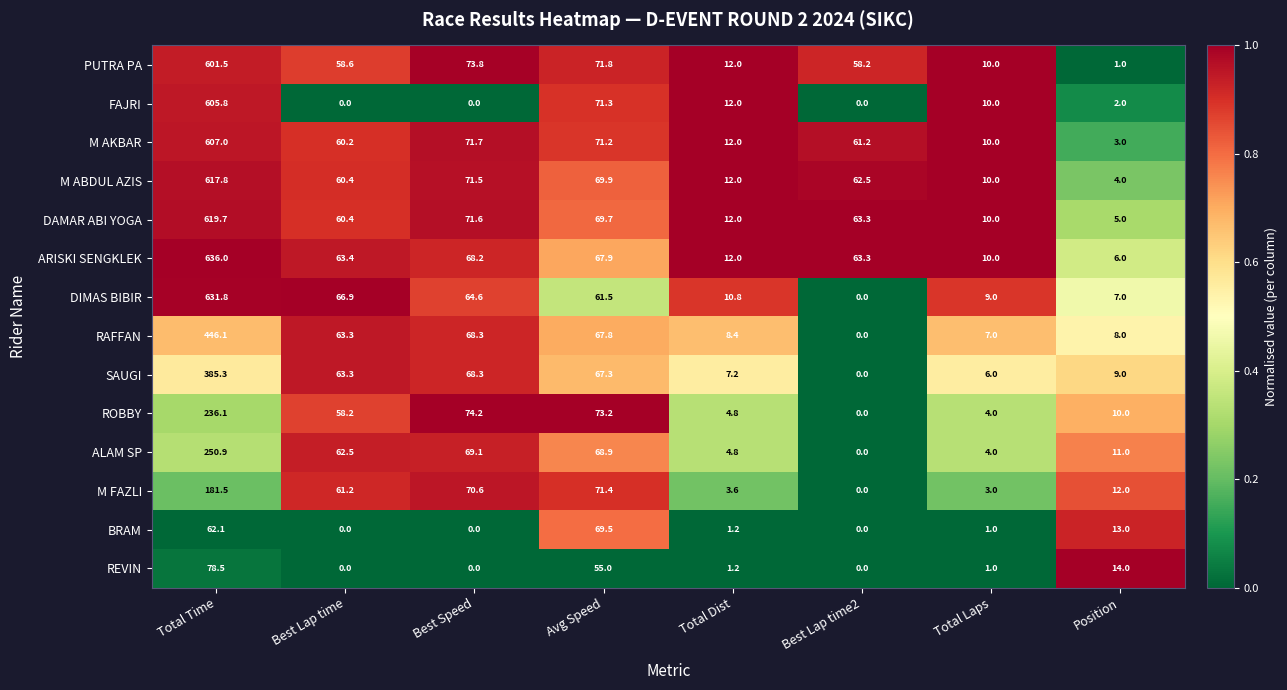

What is the spread (max minus min) of values at Total Dist?

10.8